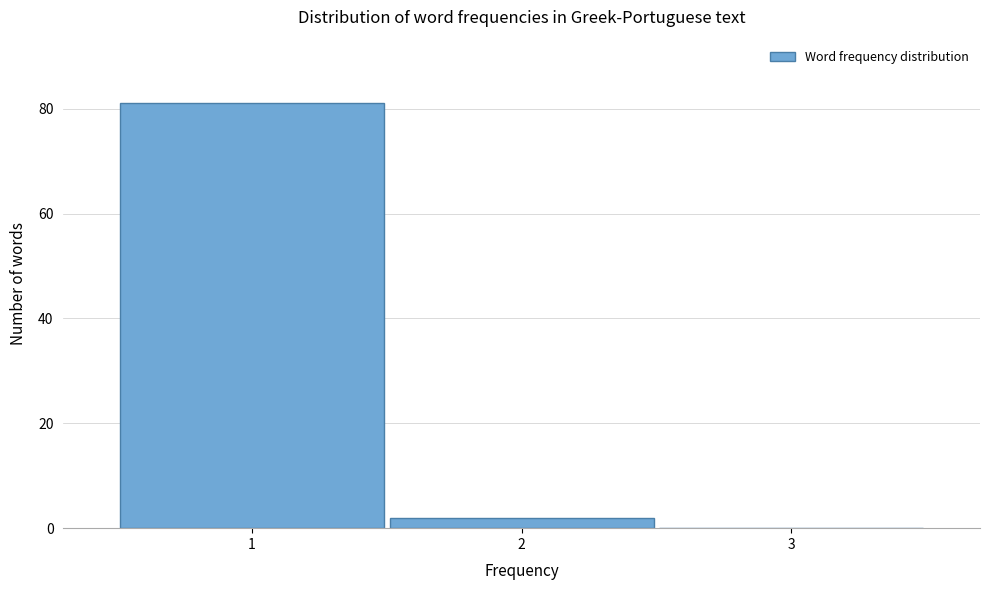

What is the height of the bar covering 1.5 to 2.5 on the x-axis? The values are not printed on the chart, so give them approximately, as read against the axis.

2